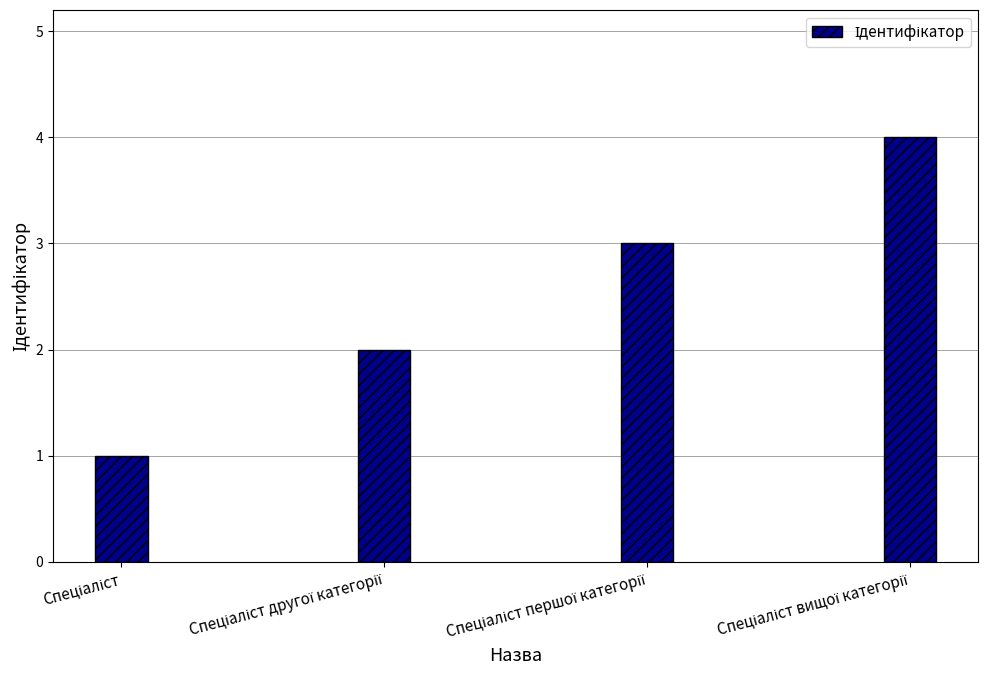

What is the difference between the maximum and minimum values?

3